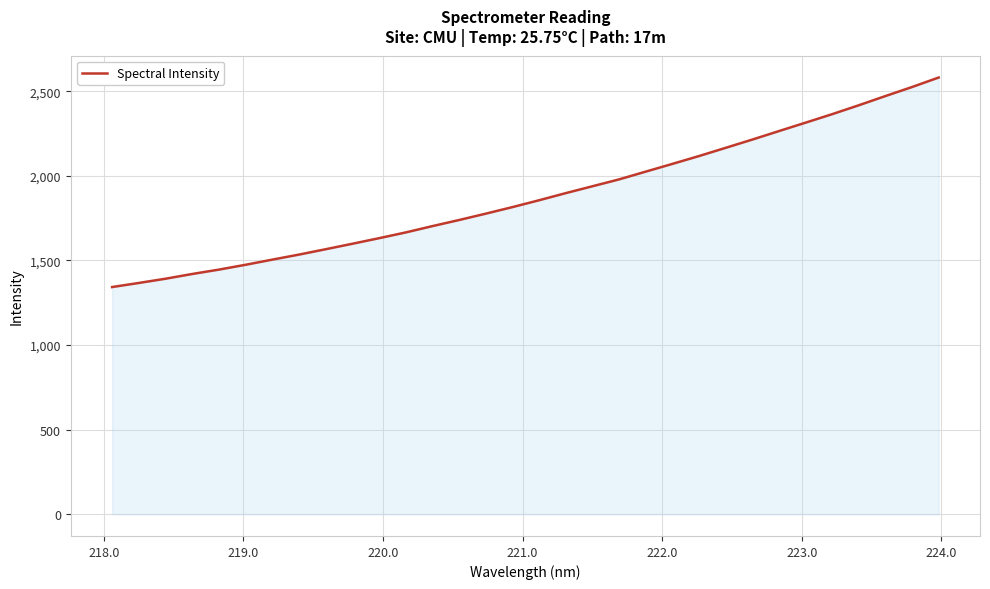

What is the smallest value displayed?

1342.5